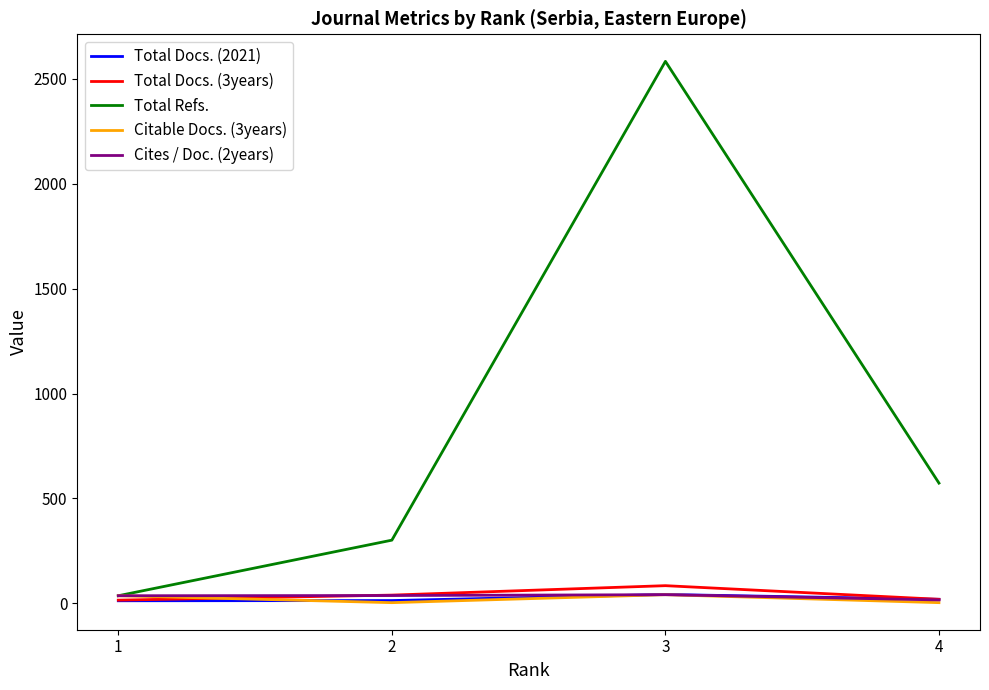

How many interior local peaks does the Total Docs. (2021) series have?

1